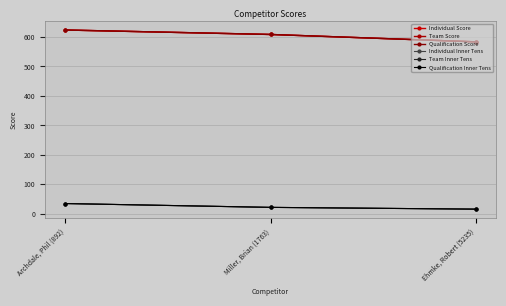

Reading left to right, what are all the values shown in this chart?

Individual Score: Archdale, Phil (892)=623.7	Miller, Brian (1763)=608.6	Ehmke, Robert (5235)=583.6
Team Score: Archdale, Phil (892)=623.7	Miller, Brian (1763)=608.6	Ehmke, Robert (5235)=583.6
Qualification Score: Archdale, Phil (892)=623.7	Miller, Brian (1763)=608.6	Ehmke, Robert (5235)=583.6
Individual Inner Tens: Archdale, Phil (892)=35.0	Miller, Brian (1763)=22.0	Ehmke, Robert (5235)=16.0
Team Inner Tens: Archdale, Phil (892)=35.0	Miller, Brian (1763)=22.0	Ehmke, Robert (5235)=16.0
Qualification Inner Tens: Archdale, Phil (892)=35.0	Miller, Brian (1763)=22.0	Ehmke, Robert (5235)=16.0